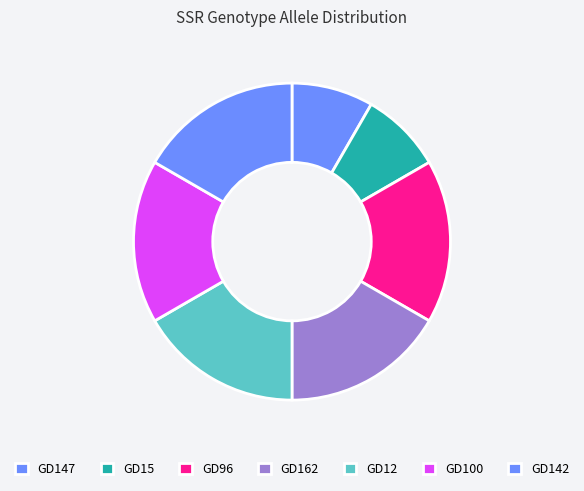

Count the number of slices in the pie.

7